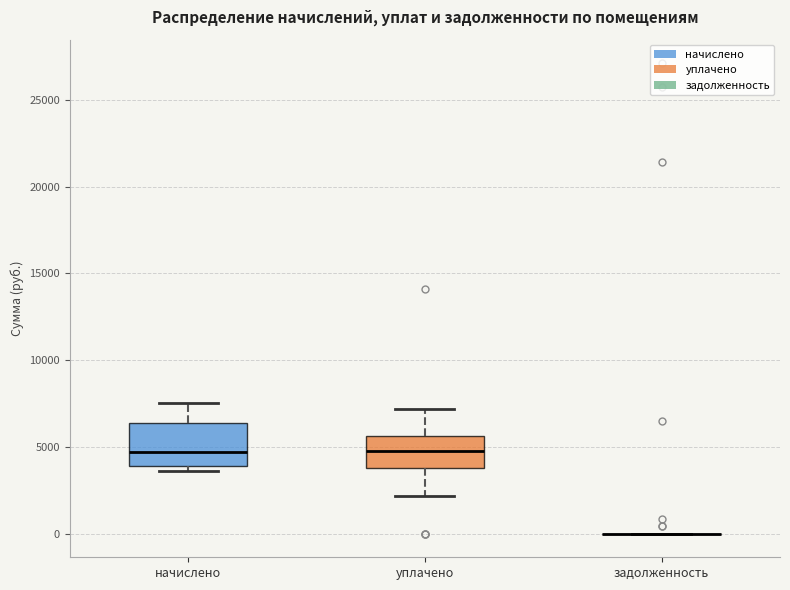

Reading left to right, transcribe this box plot: for each box, give where its median line is, the range the box spans, and where its two whiskers end, as read against the y-axis. The values are not printed on the chart, so give them approximately, as read against the axis.

начислено: median 4500, box 4000 to 6500, whiskers 3500 to 7500
уплачено: median 5000, box 4000 to 5500, whiskers 2000 to 7000
задолженность: box collapsed to a line at 0, whiskers 0 to 0